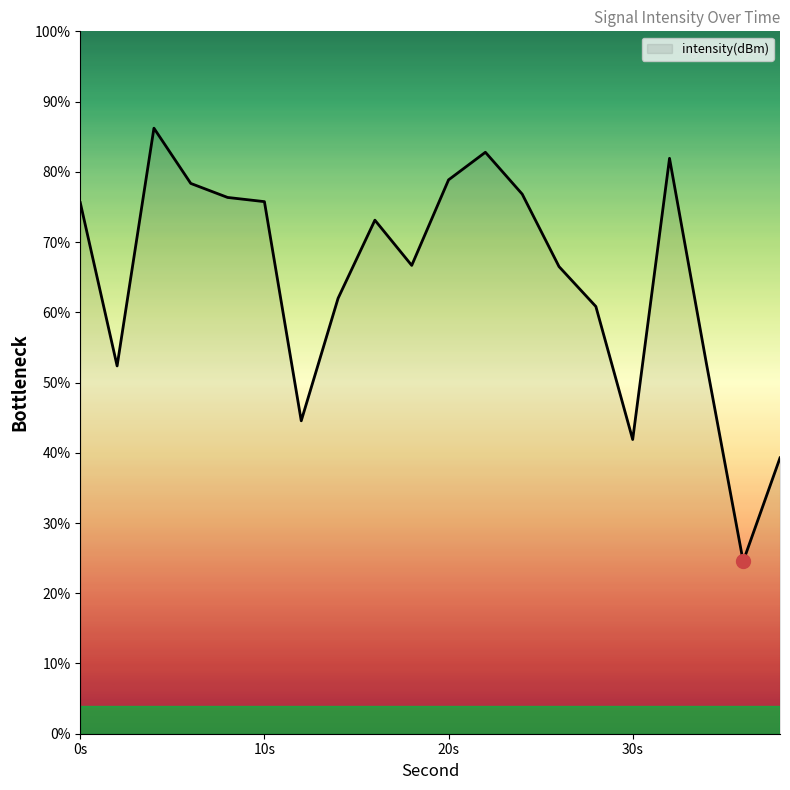

What is the minimum value shown in the chart?

24.5